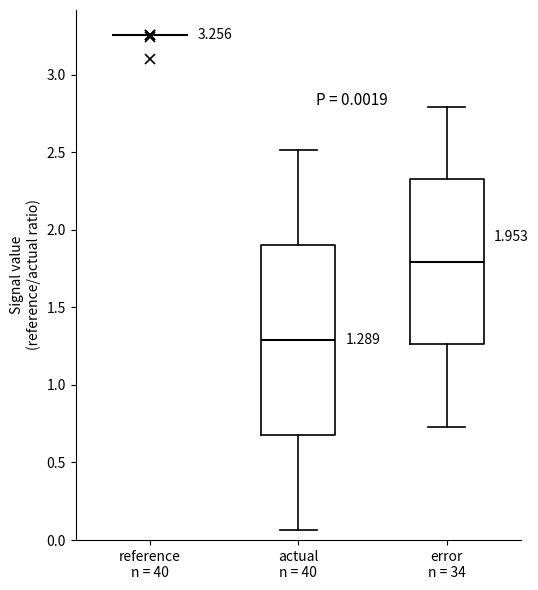

Comparing the boxes themselves (not the whiskers), which one is the tallest?

actual n = 40